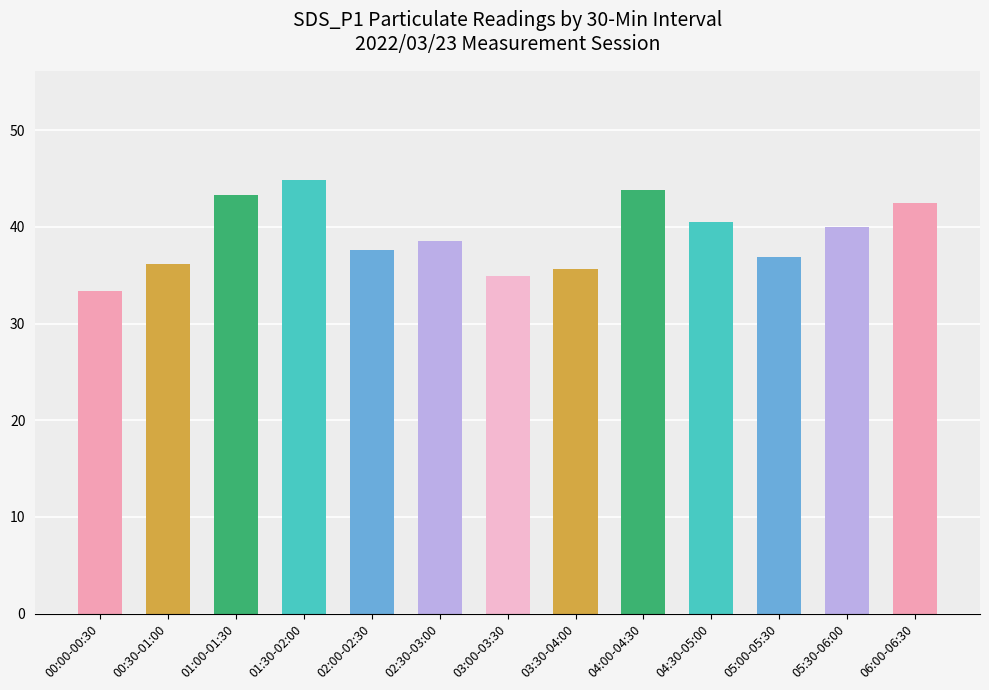

The value at 04:30-05:00 is 62.5. True or false?

False